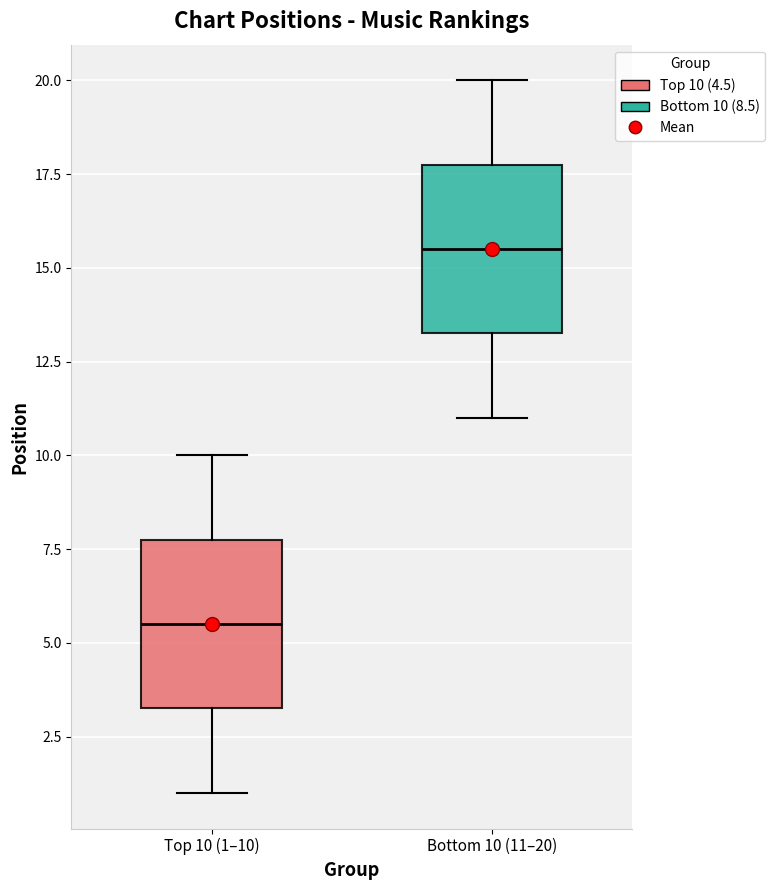

Where does the median line of the box for Top 10 (1–10) sit on the y-axis? The values are not printed on the chart, so give them approximately, as read against the axis.

5.5